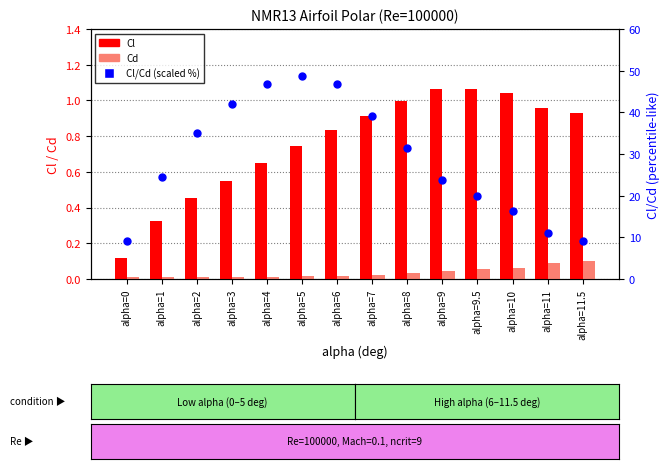

Which series has the largest Y range (max minus min)?

Cl/Cd (scaled %)